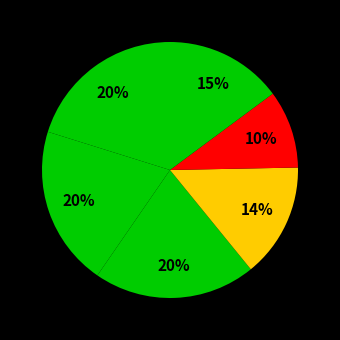

To the nearest percent, what is the average slice percentage?

17%